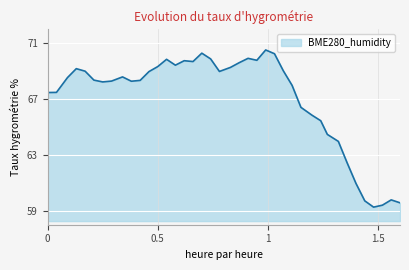

What is the greatest value displayed?

70.5